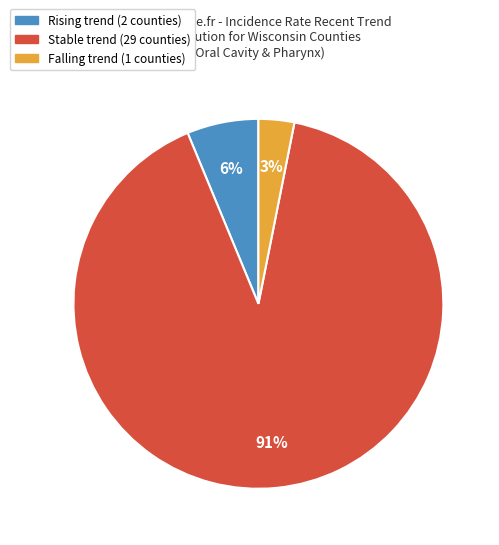

To the nearest percent, what is the average slice percentage?

33%